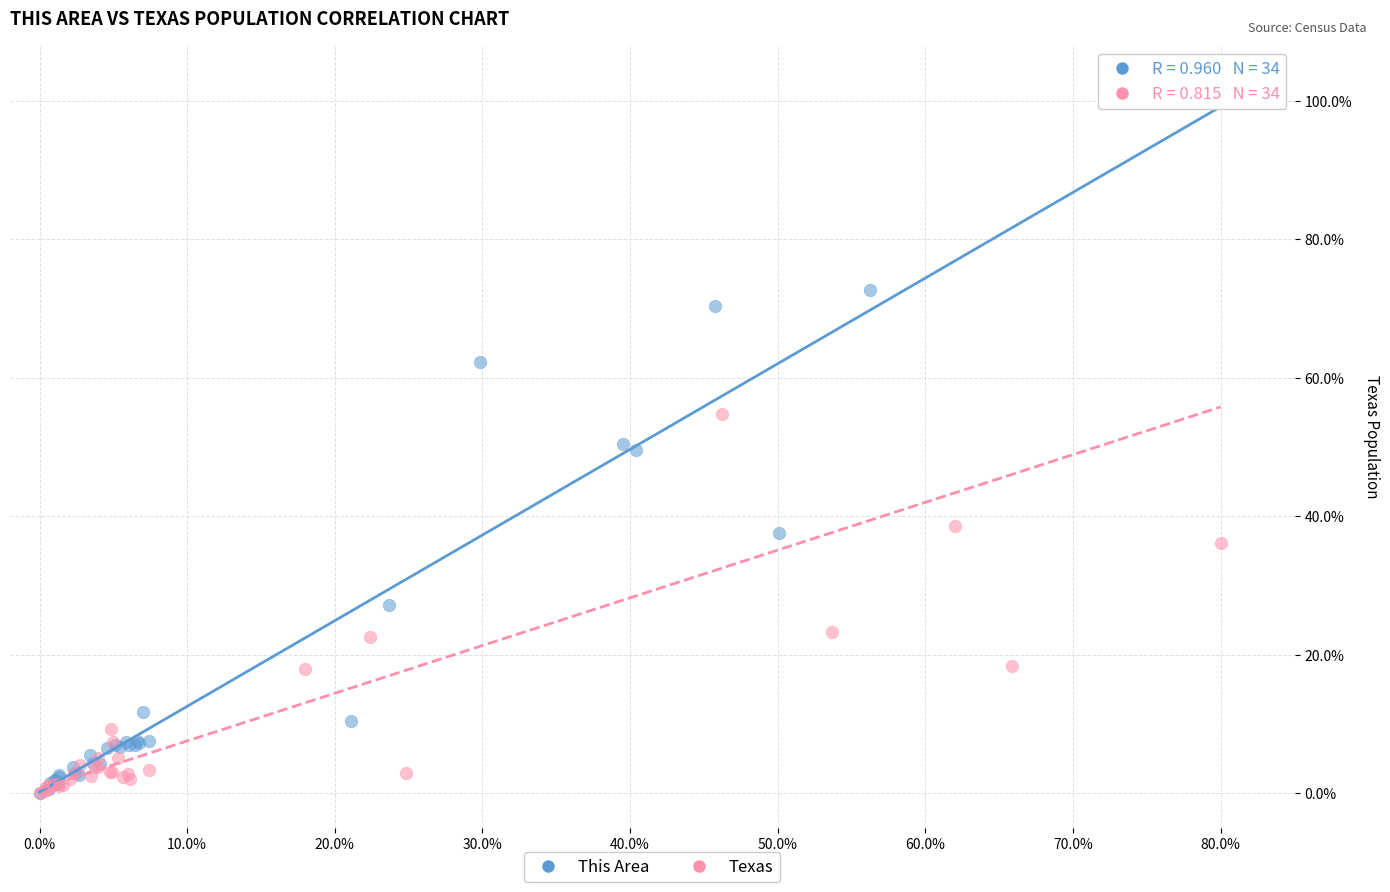

What are all the series names shown in the legend?

This Area, Texas